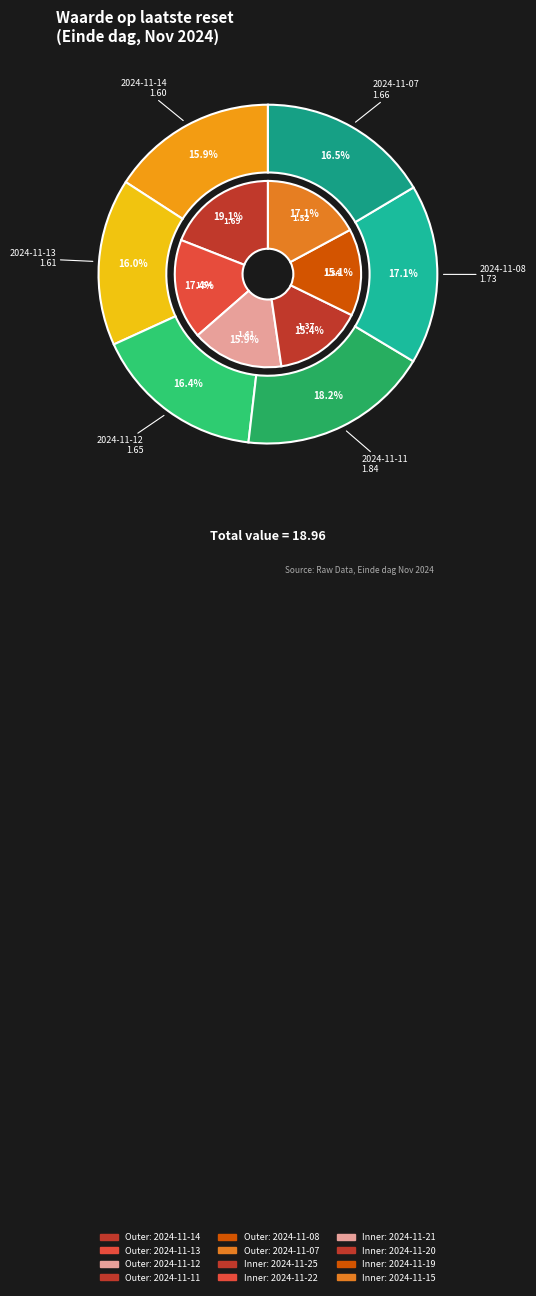

How many segments does this pie chart have?

12